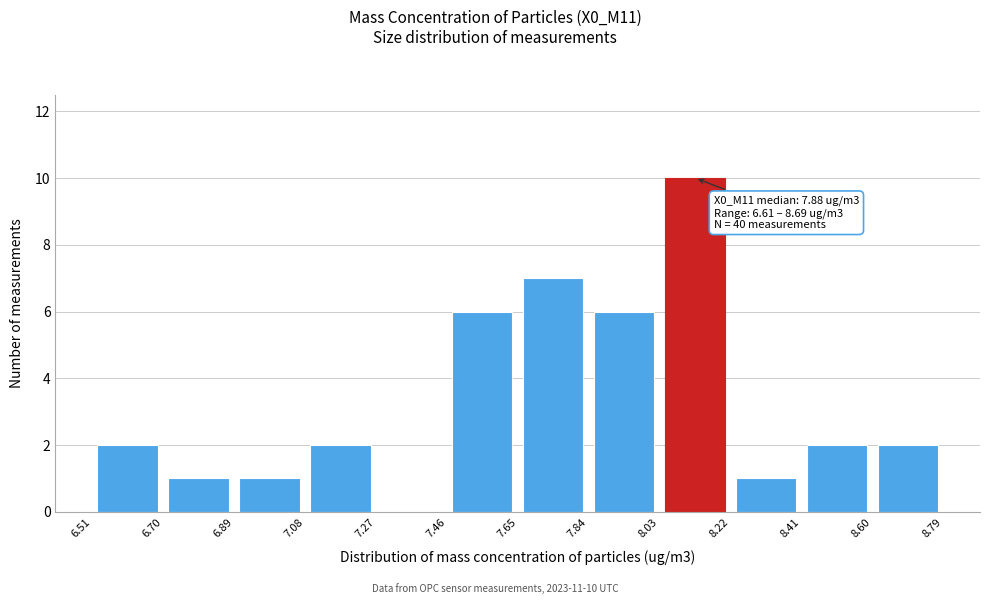

Which range on the x-axis has the tallest bar?

8.03 to 8.22